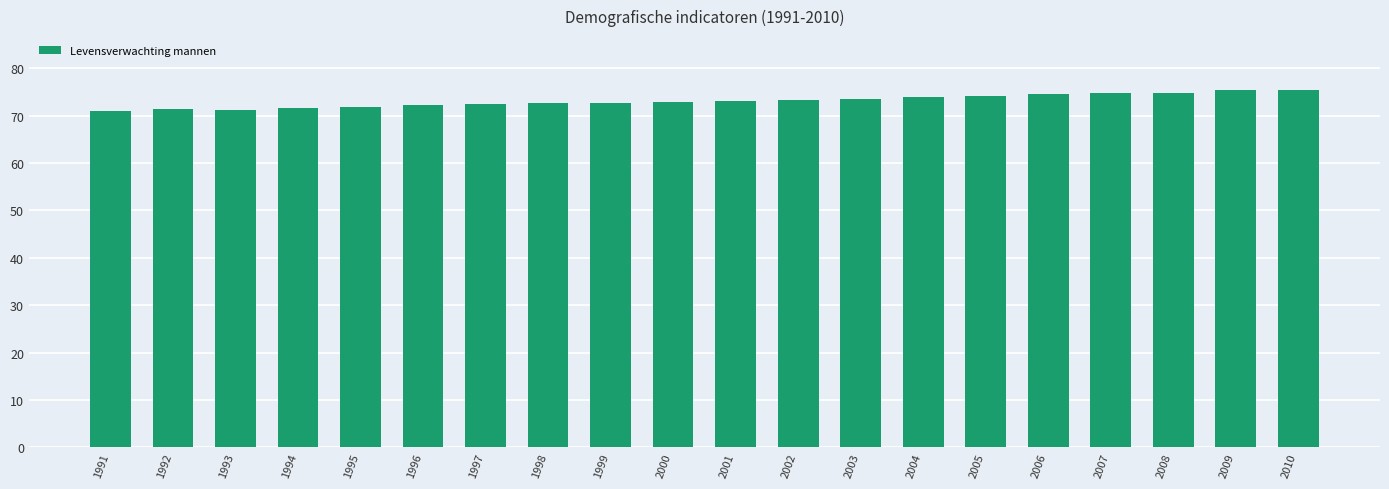

What is the value of the 1st bar from the left?

71.0